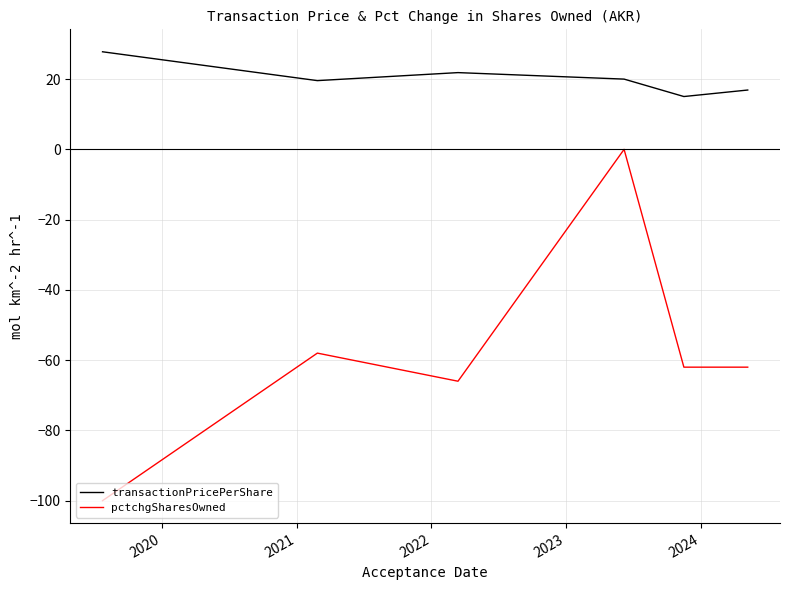

How many lines are shown in the chart?

2